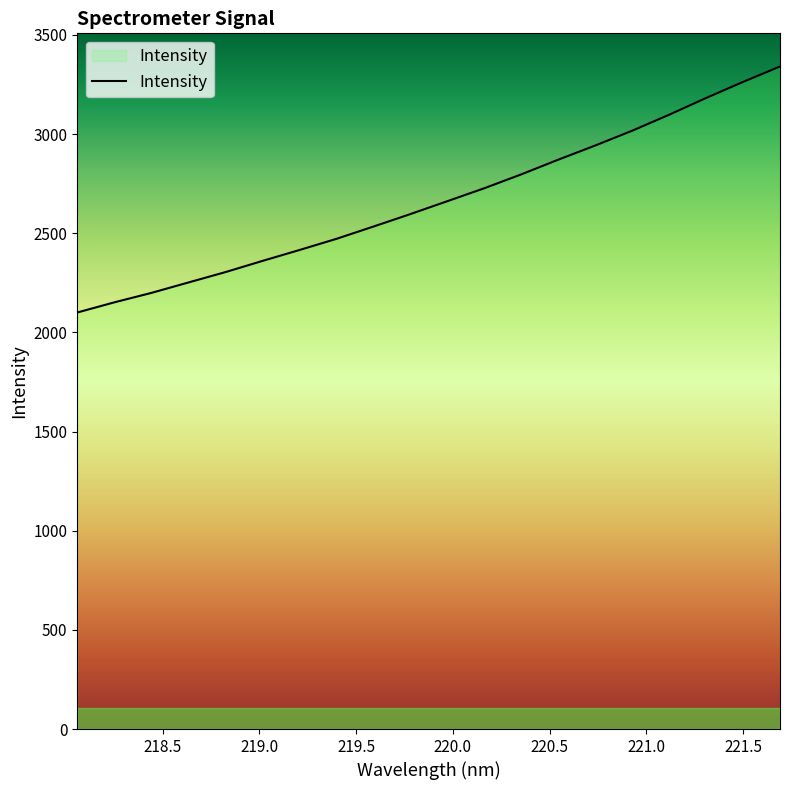

How many lines are shown in the chart?

1